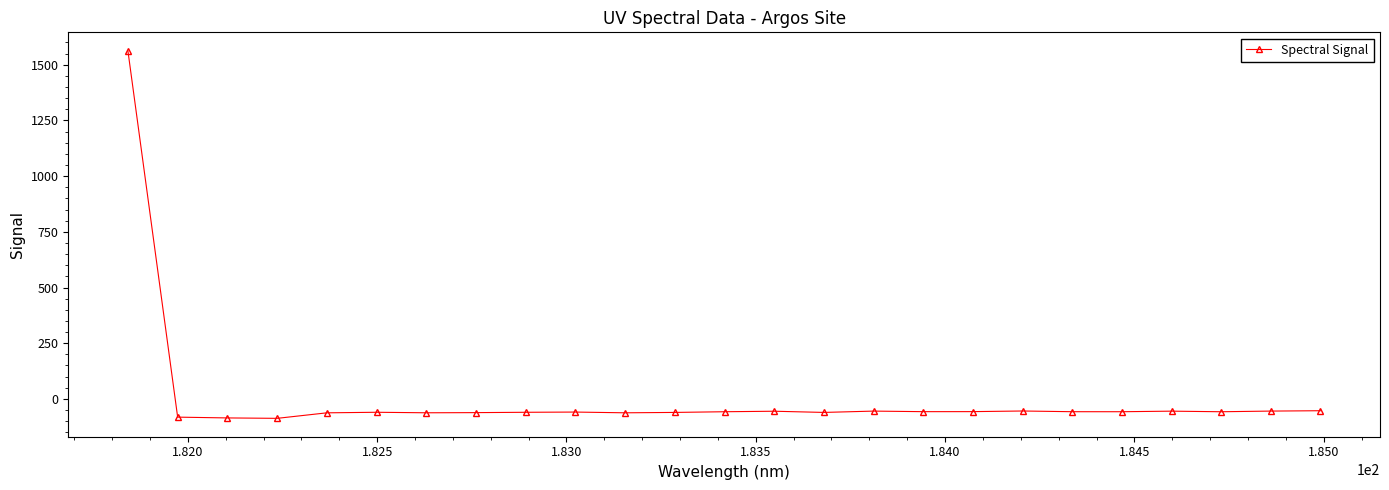

How many values are below -57?

18